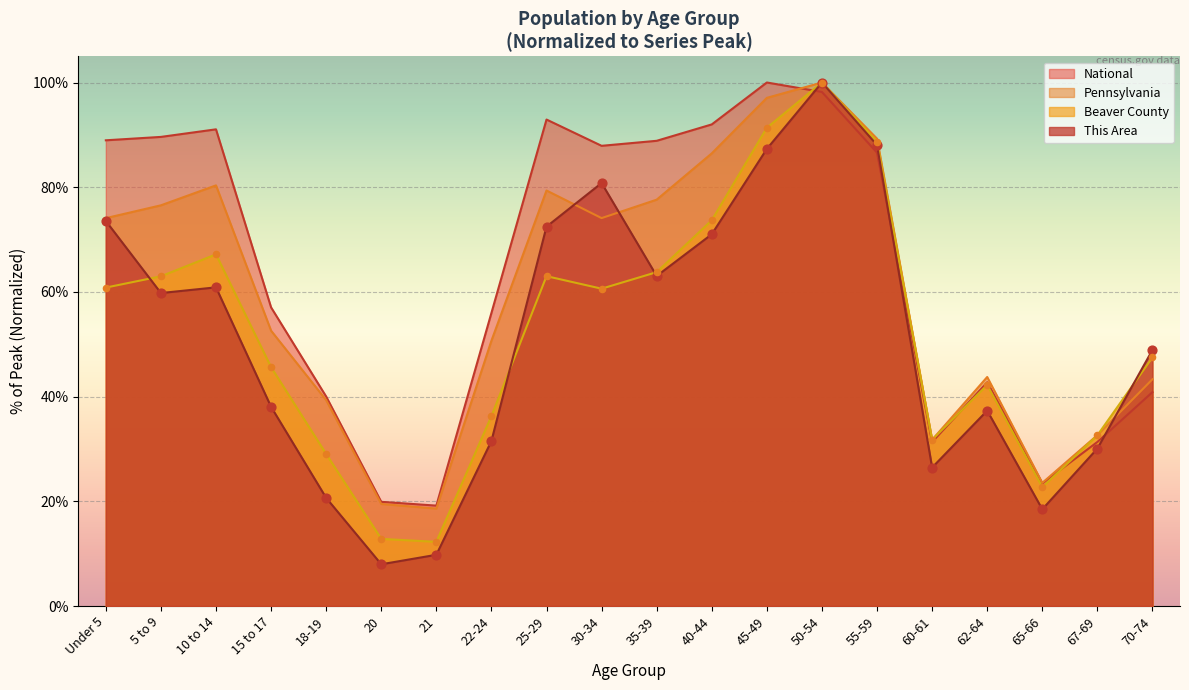

Which series reaches the maximum Y coordinate?

This Area